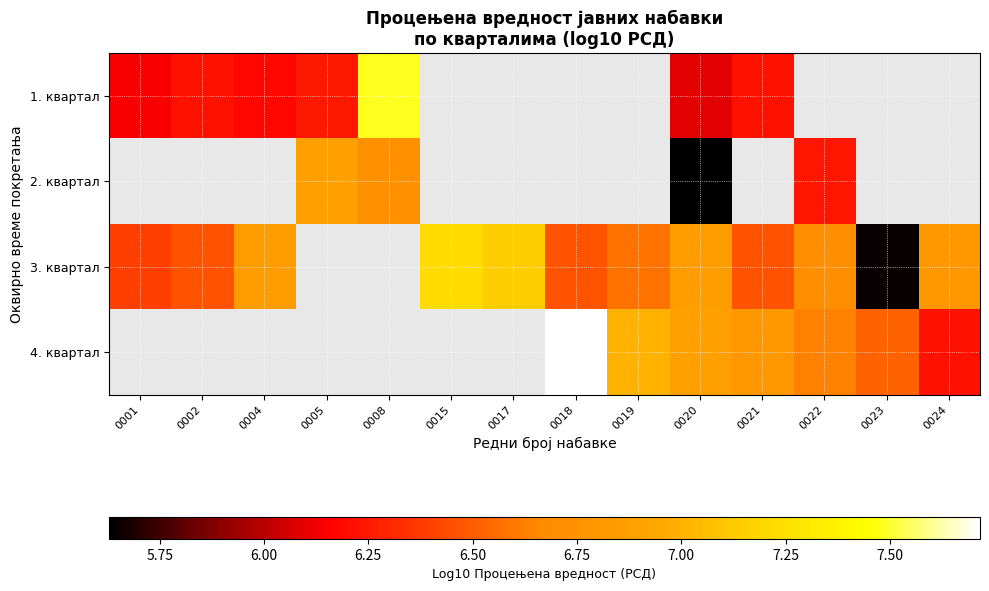

Between 0008 and 0022, which series saw the biggest shift?

2. квартал